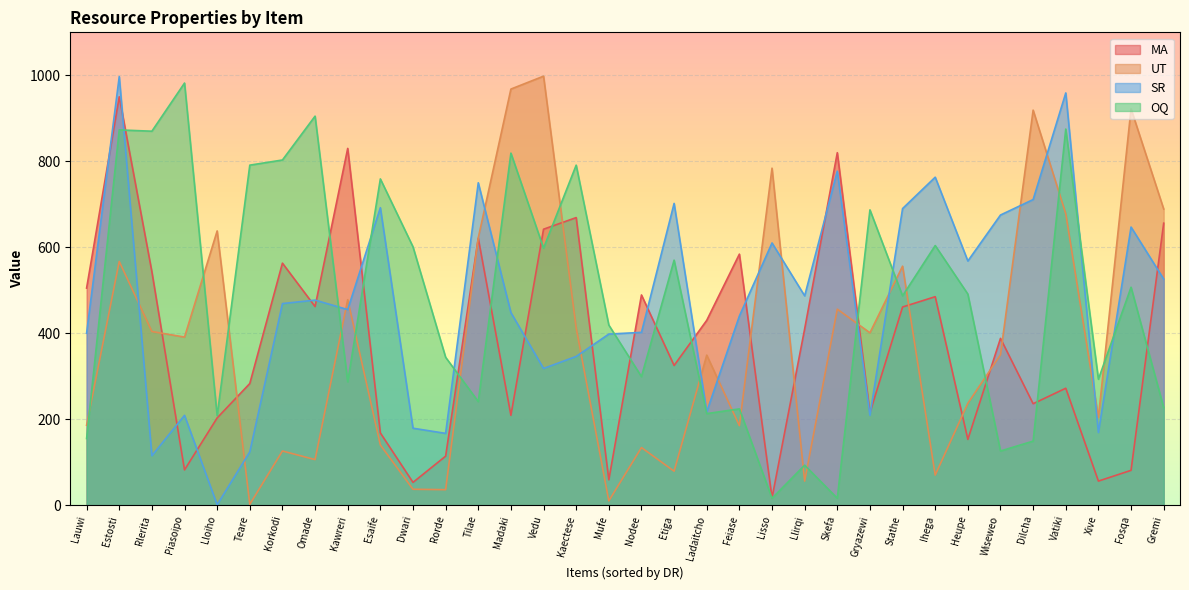

Which series has the largest total across all categories?

OQ